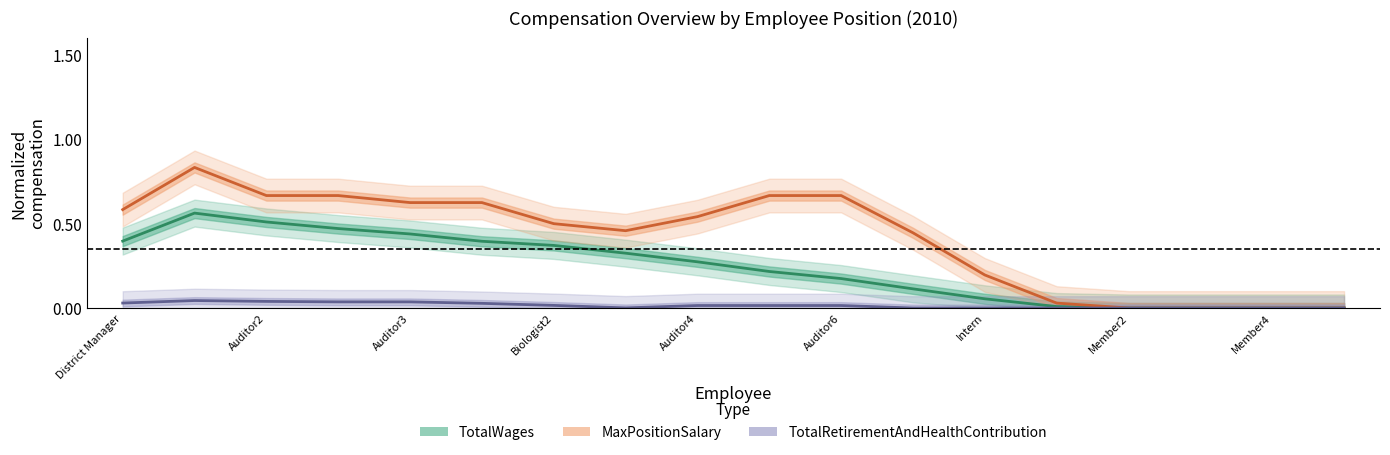

True or false: TotalWages and TotalRetirementAndHealthContribution cross at least once.

False